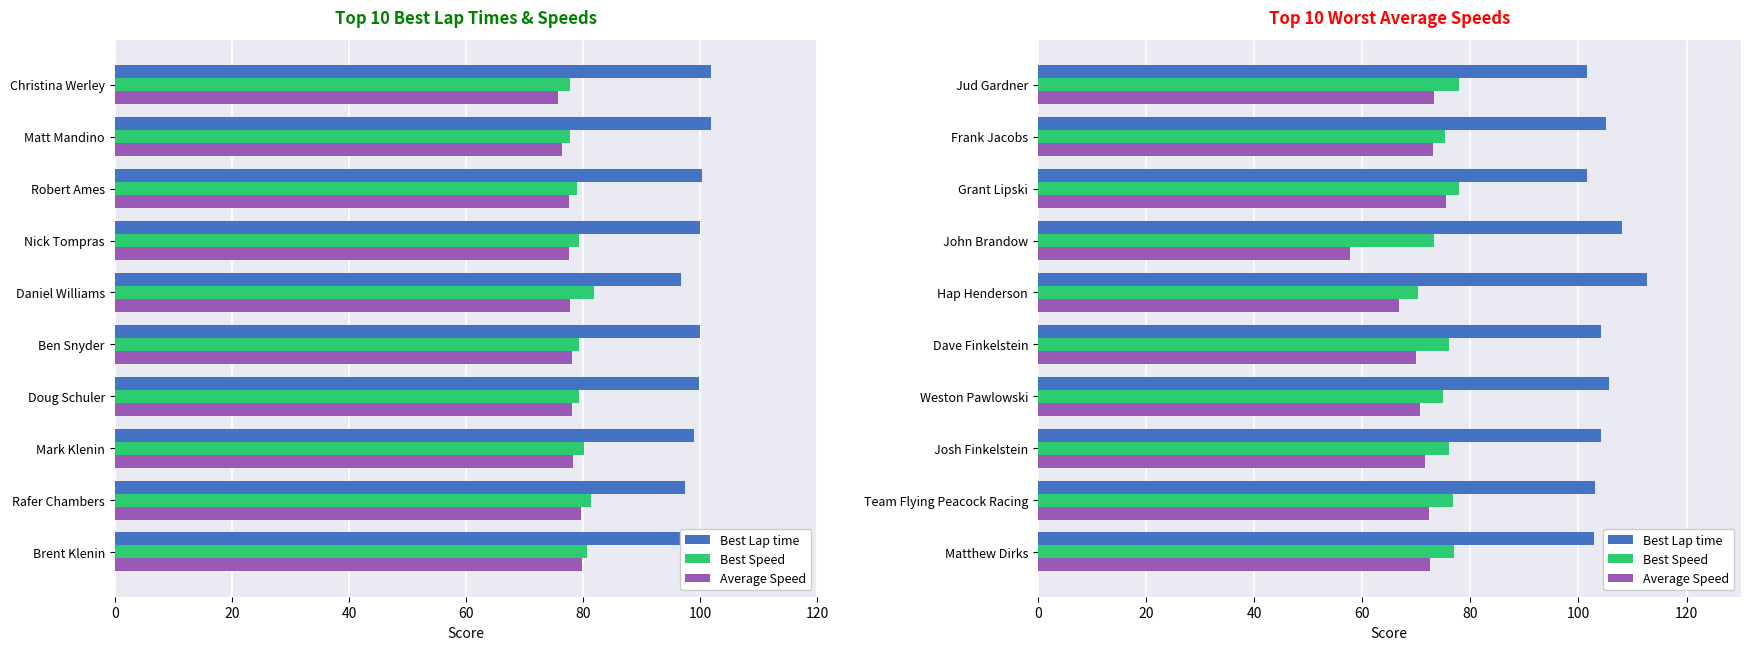

What is the average value of the Best Lap time series?

104.9